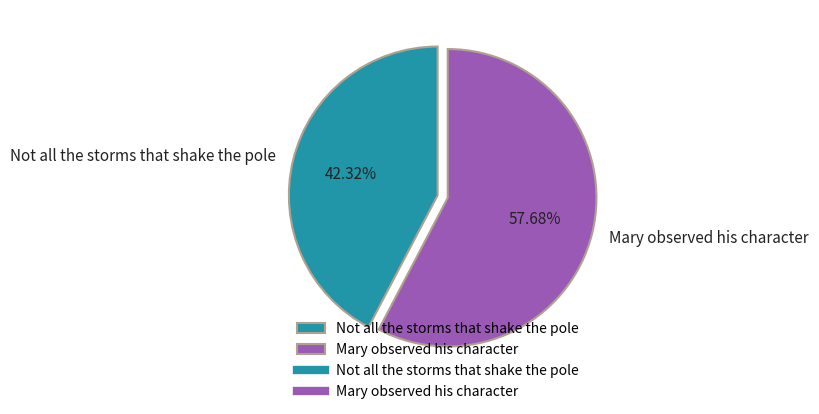

Do Not all the storms that shake the pole and Mary observed his character together represent more than half of the pie?

Yes